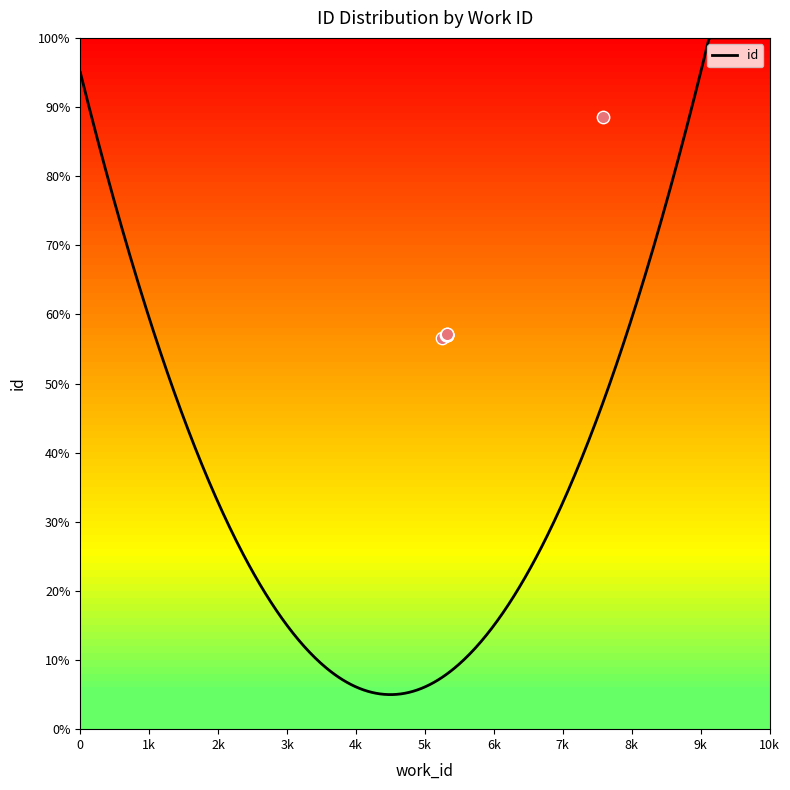

What is the ratio of the value at 5316 to the value at 5316?

1.0